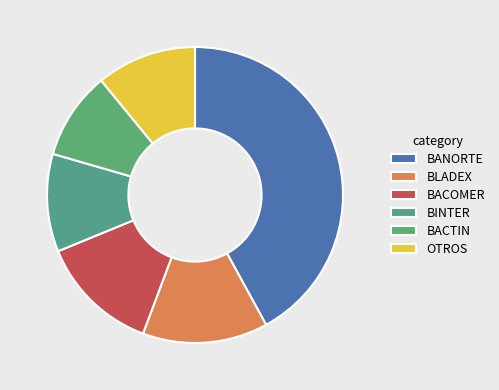

How many slices are in this pie chart?

6